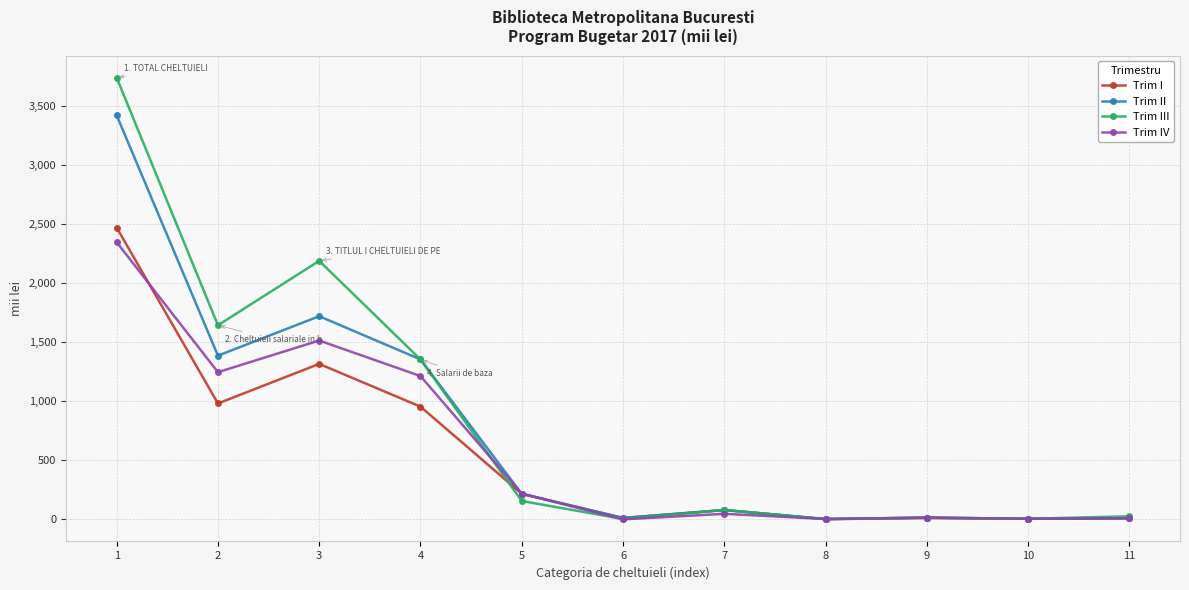

The Trim II series shows 63 at 5. True or false?

False